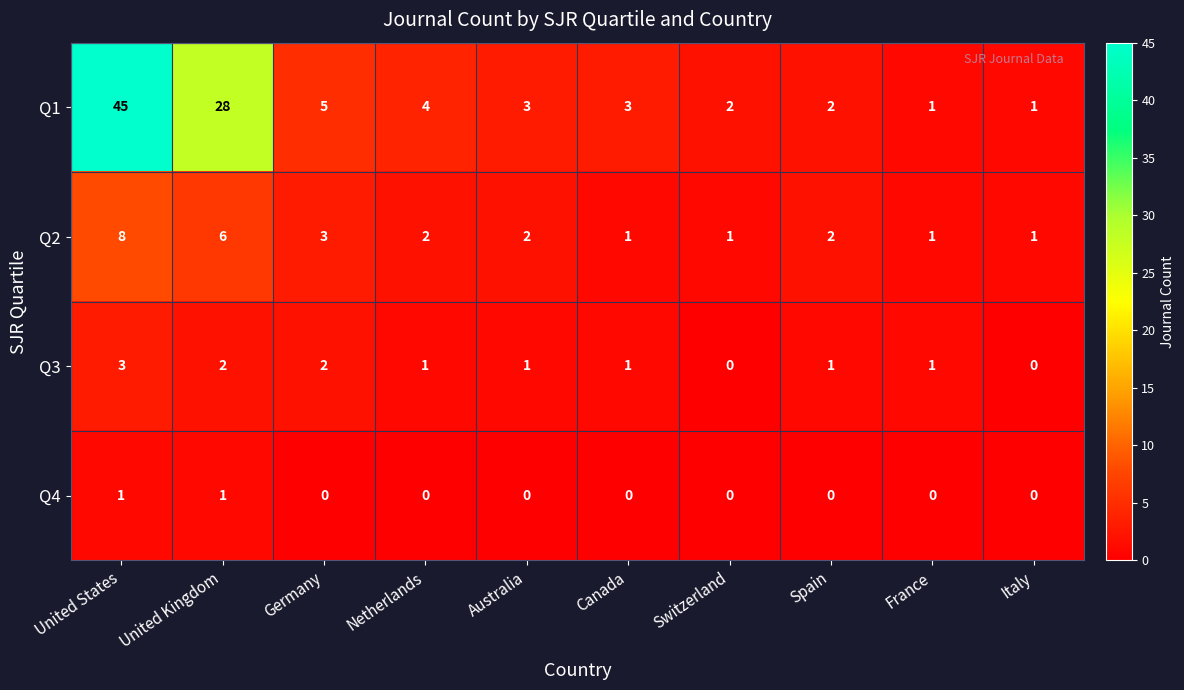

How many distinct data groups are displayed?

4